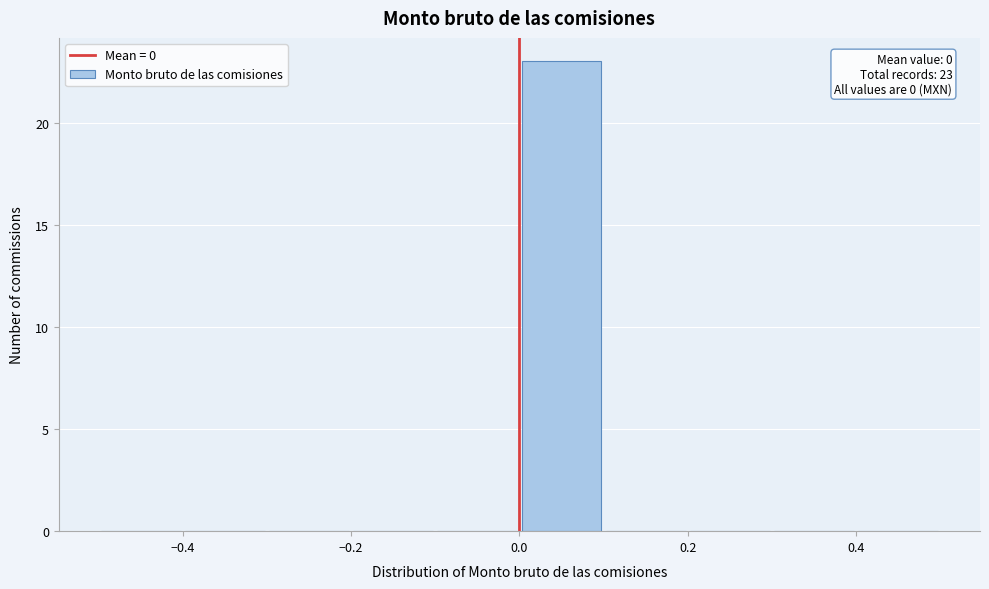

Over which range of the x-axis is the bar tallest?

0.0 to 0.1